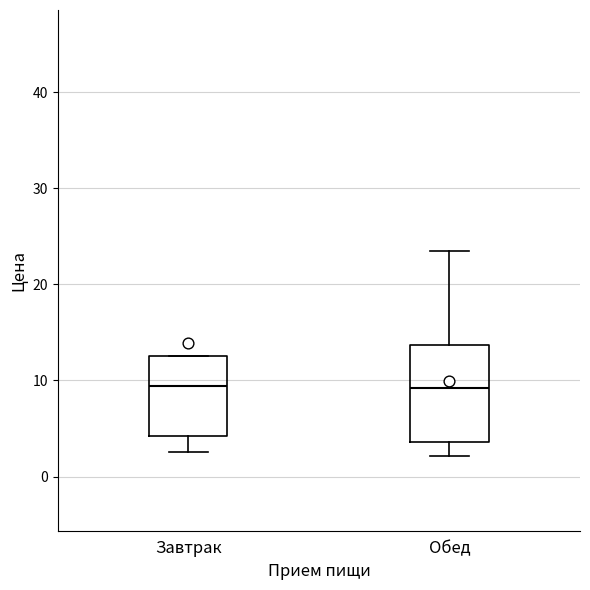

Which box is the tallest, from its lower edge to its upper edge?

Обед